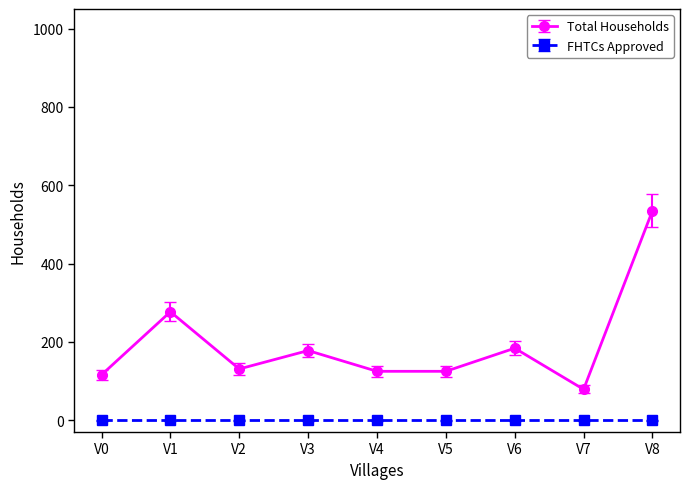

Where is Total Households nearest to the value 307?

V1